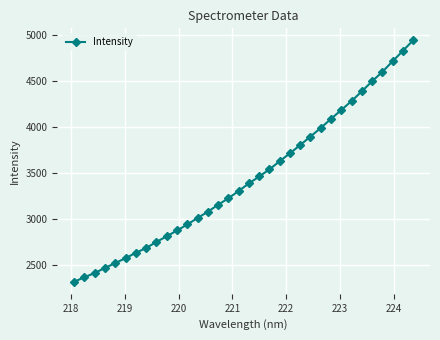

What is the value of the 23rd point from the left?

3802.6